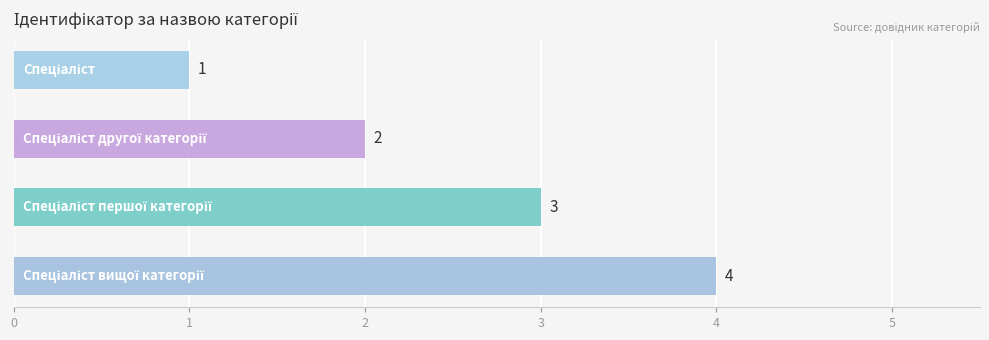

Count the values in the range 2 to 4.

3